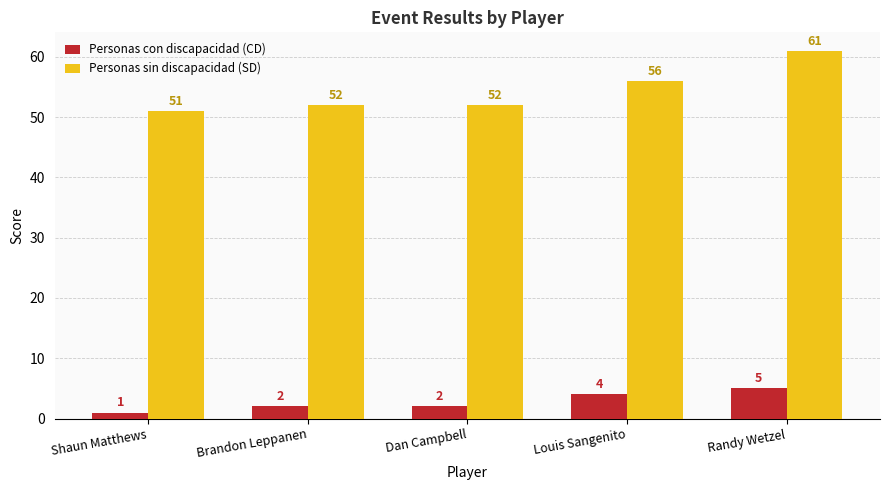

What position from the right is Shaun Matthews?

5